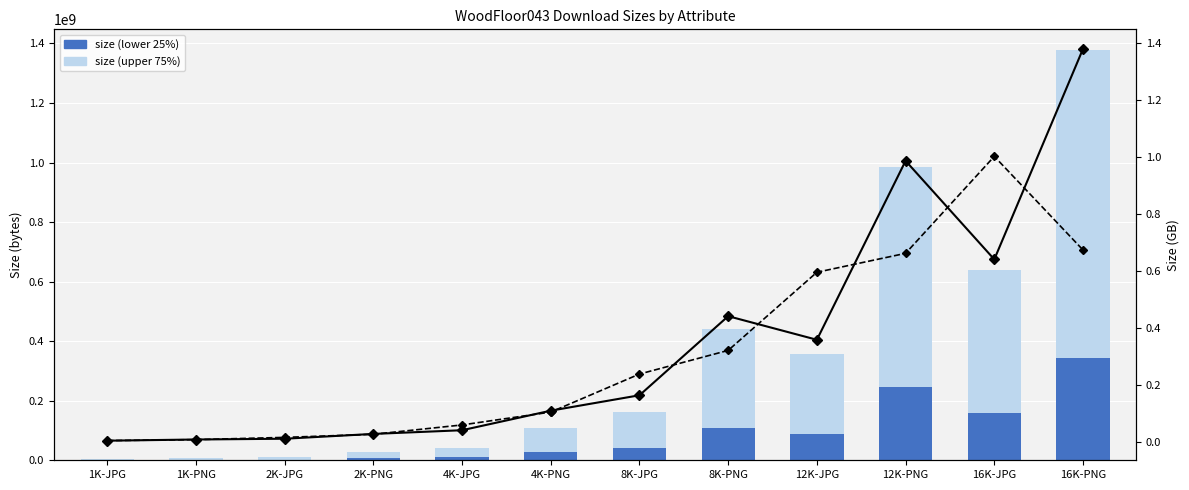

What is the value of the size (GB, dashed) bar at the 10th from the left?

0.7